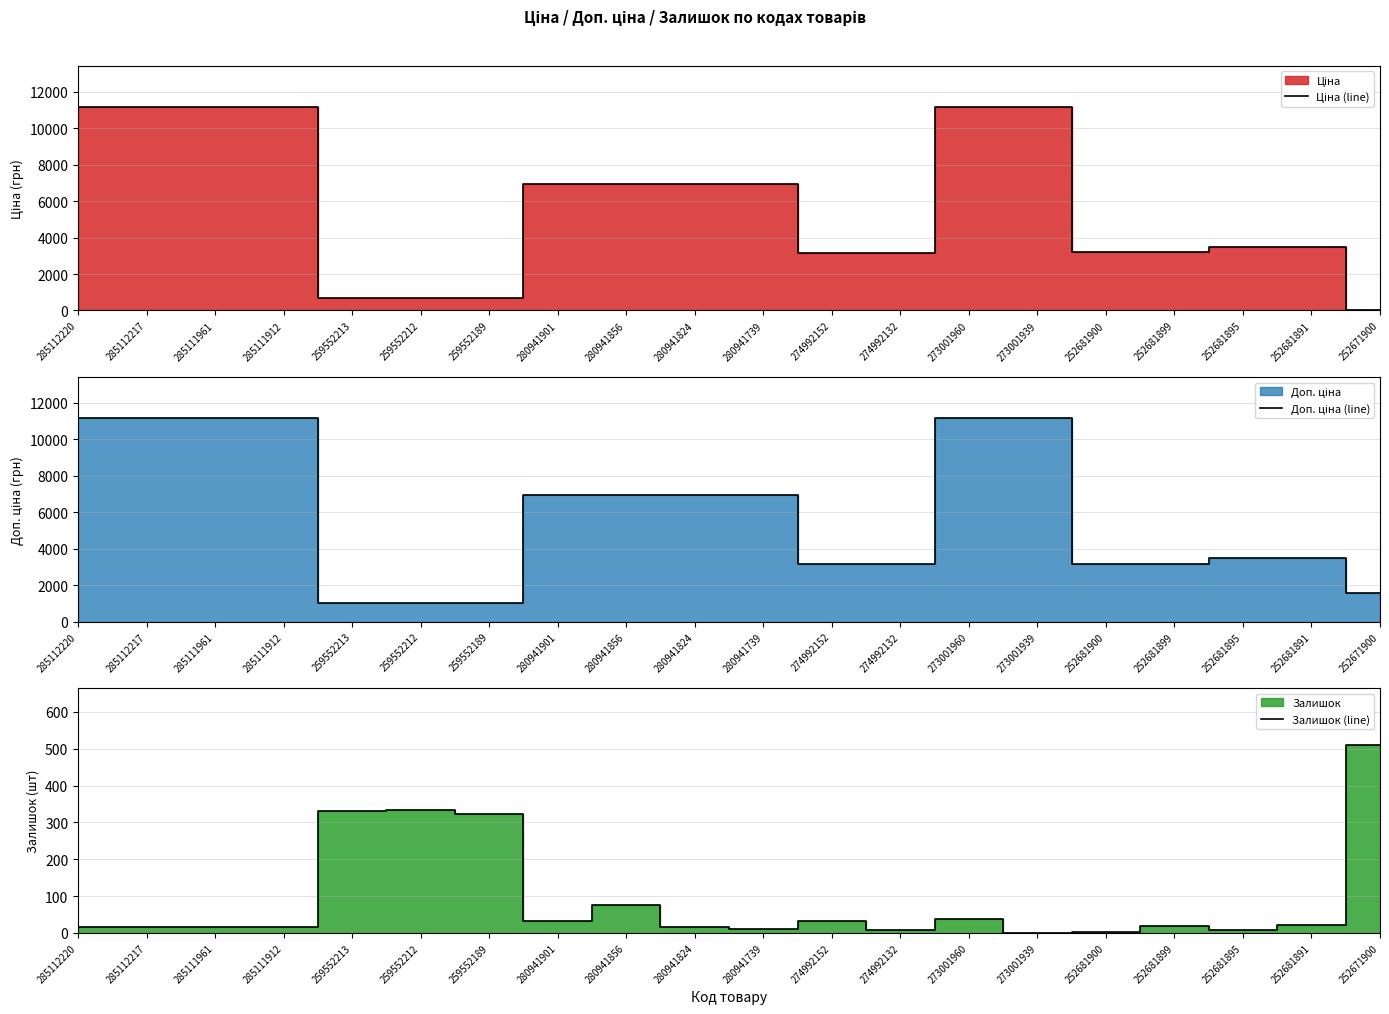

Reading right to left, transcribe all the data shown in this chart.

Ціна (line): 16.0	3494.4	3494.4	3190.5	3190.5	11188.2	11188.2	3157.9	3157.9	6925.7	6925.7	6925.7	6925.7	693.7	693.7	693.7	11188.2	11188.2	11188.2	11188.2
Доп. ціна (line): 1597.0	3494.0	3494.0	3191.0	3191.0	11188.2	11188.2	3158.0	3158.0	6925.7	6925.7	6925.7	6925.7	1024.6	1024.6	1024.6	11188.2	11188.2	11188.2	11188.2
Залишок (line): 511.0	22.0	9.0	18.0	3.0	1.0	38.0	8.0	31.0	11.0	17.0	77.0	31.0	322.0	333.0	330.0	15.0	17.0	17.0	17.0